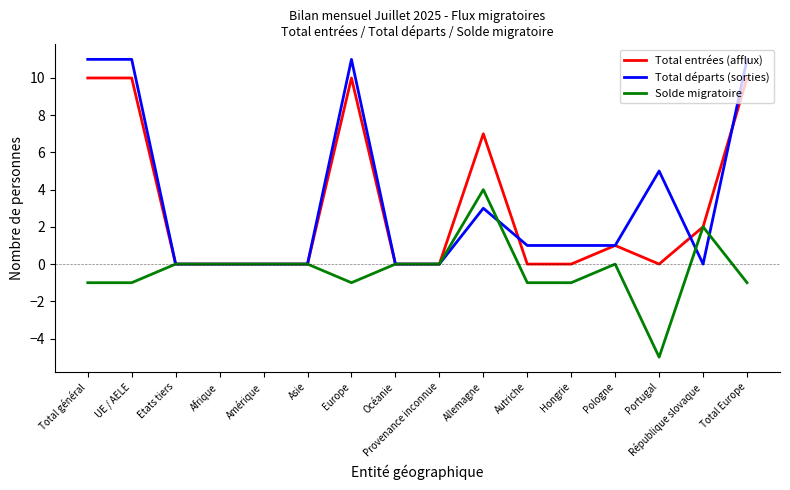

The value of Total départs (sorties) at République slovaque is 0. True or false?

True